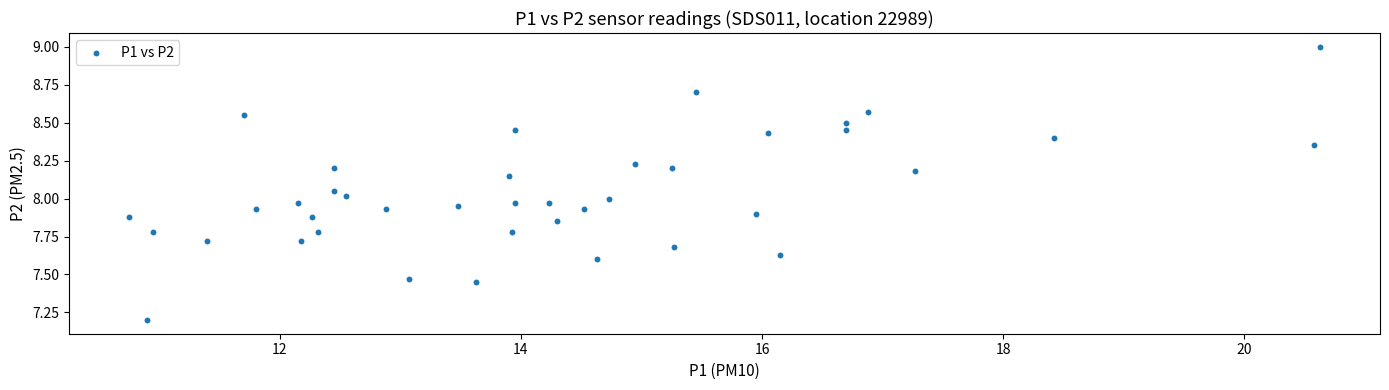

What is the range of X values (max minus min)?

9.9